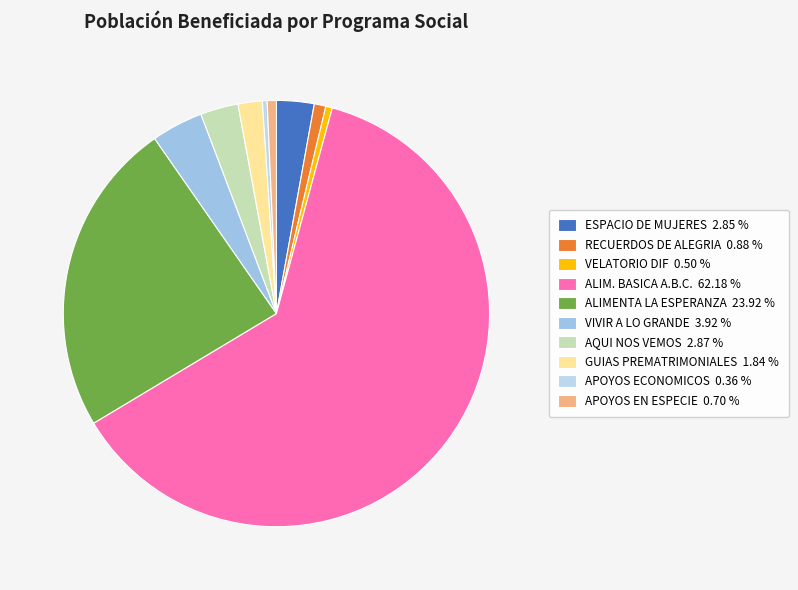

Count the number of slices in the pie.

10